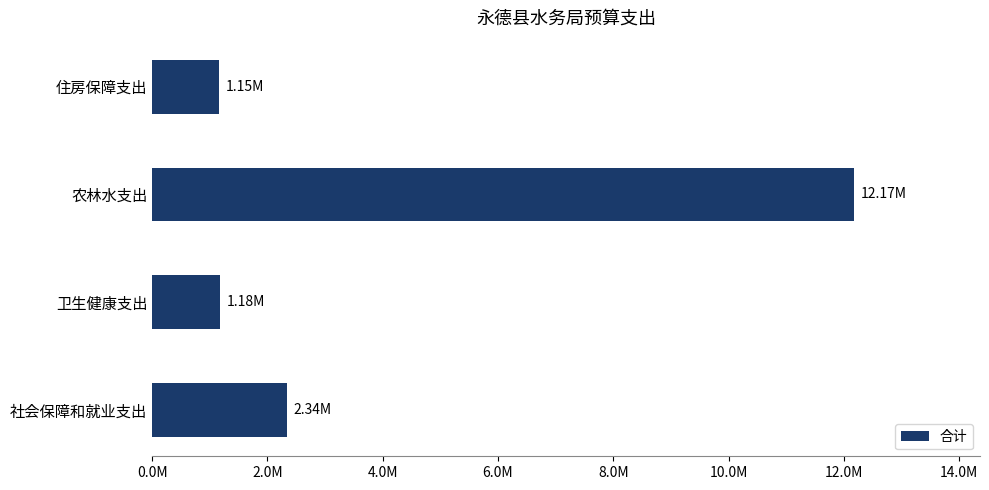

Are the bars horizontal?

Yes